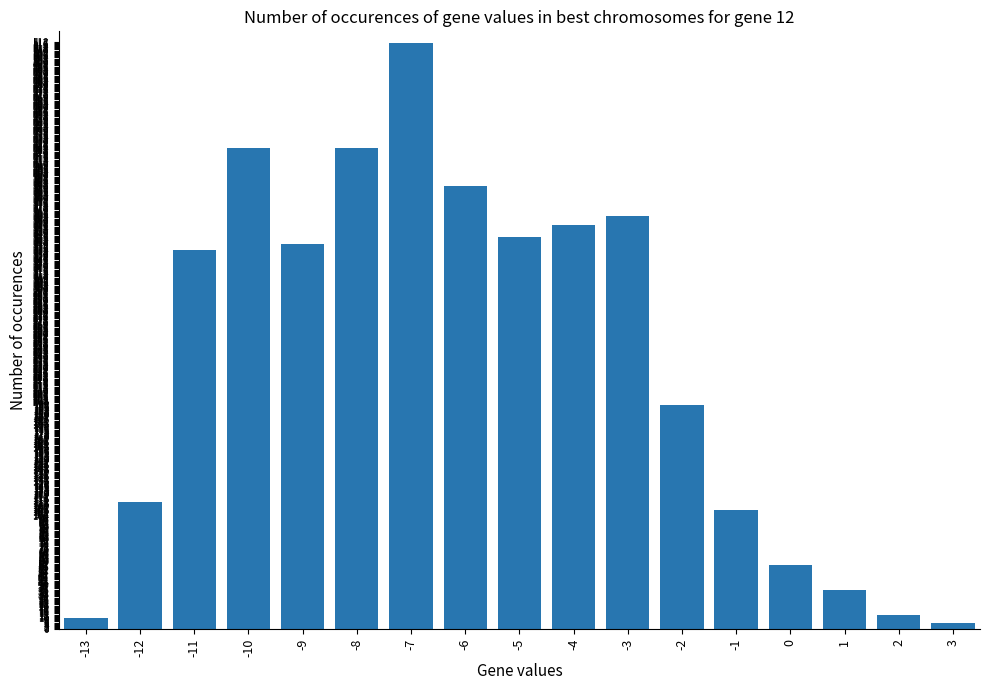

What is the approximate value at -2?

198